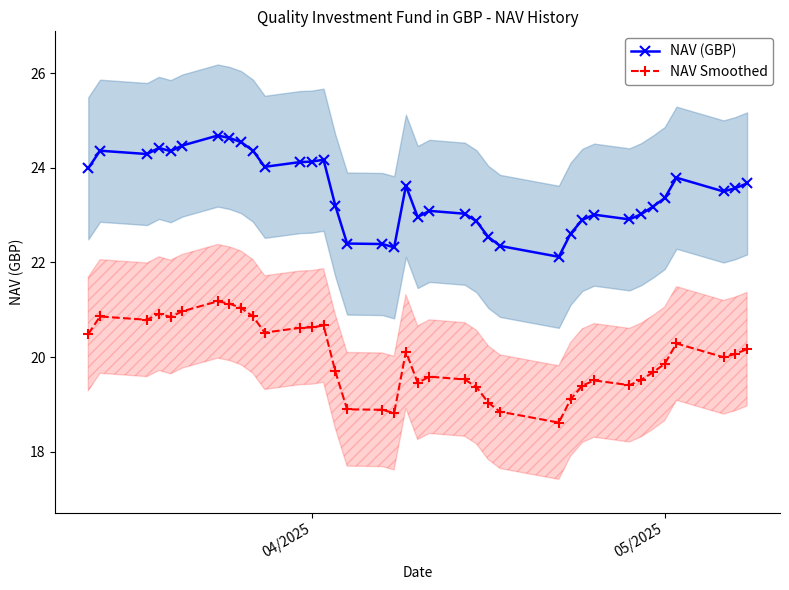

How many interior local valleys does the NAV (GBP) series have?

8